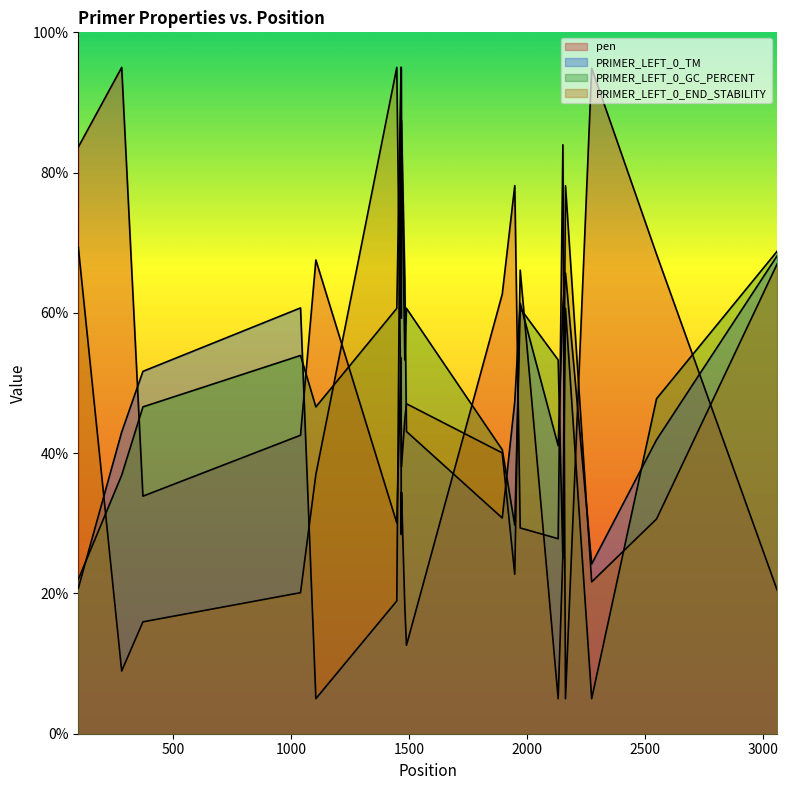

How many data points in PRIMER_LEFT_0_TM are less than 51?

10